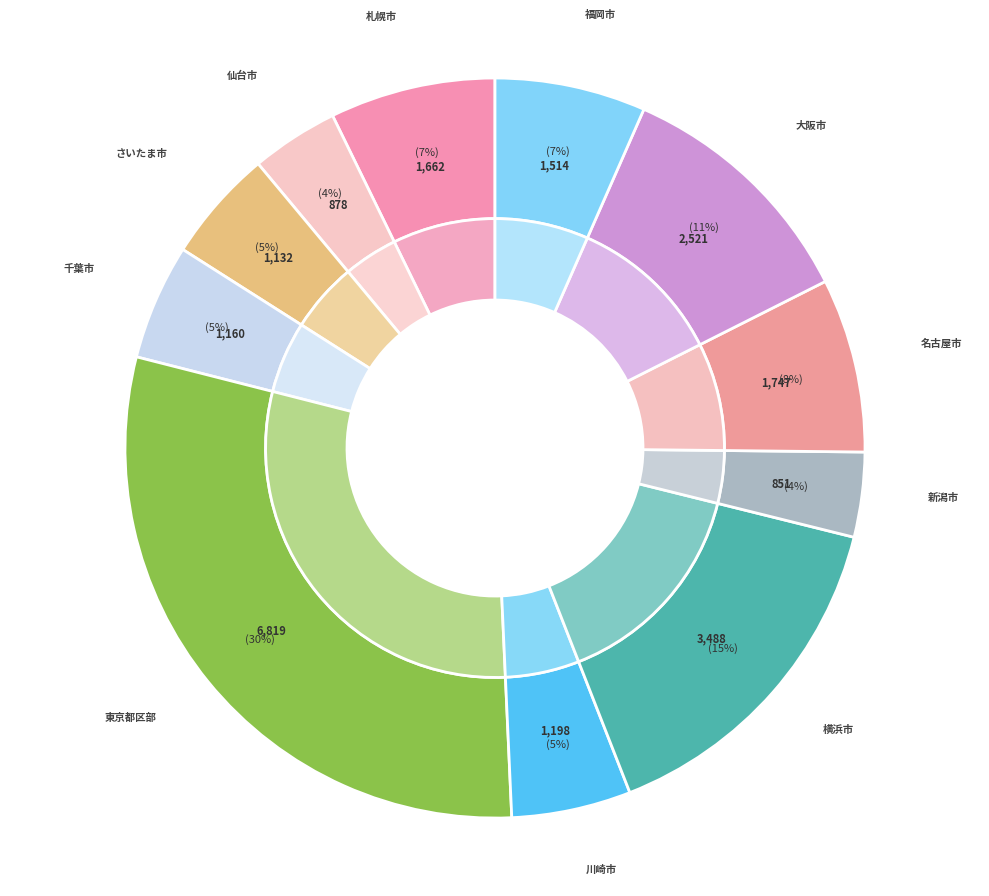

Is the sum of さいたま市 and 札幌市 greater than half?

No